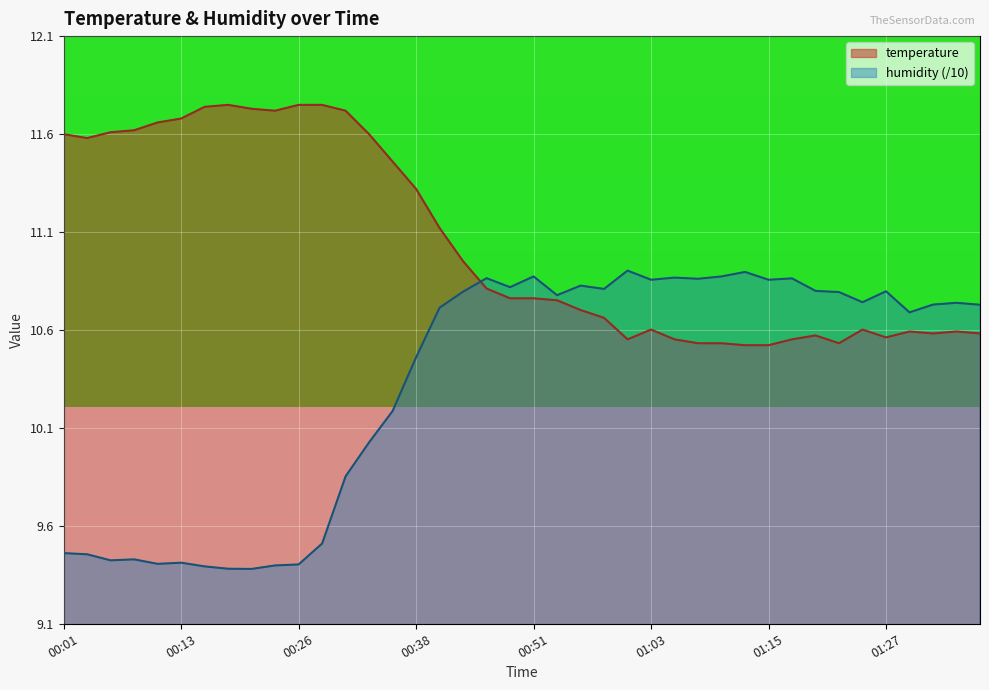

List the series in order of their overall mean, lowest first.

humidity (/10), temperature